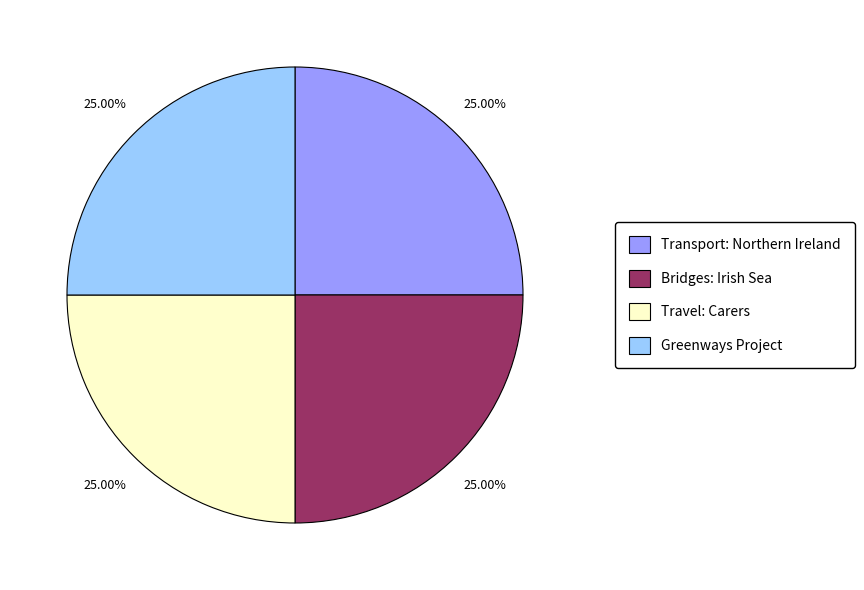

Approximately how many times larger is the value at Travel: Carers compared to Transport: Northern Ireland?

1.0